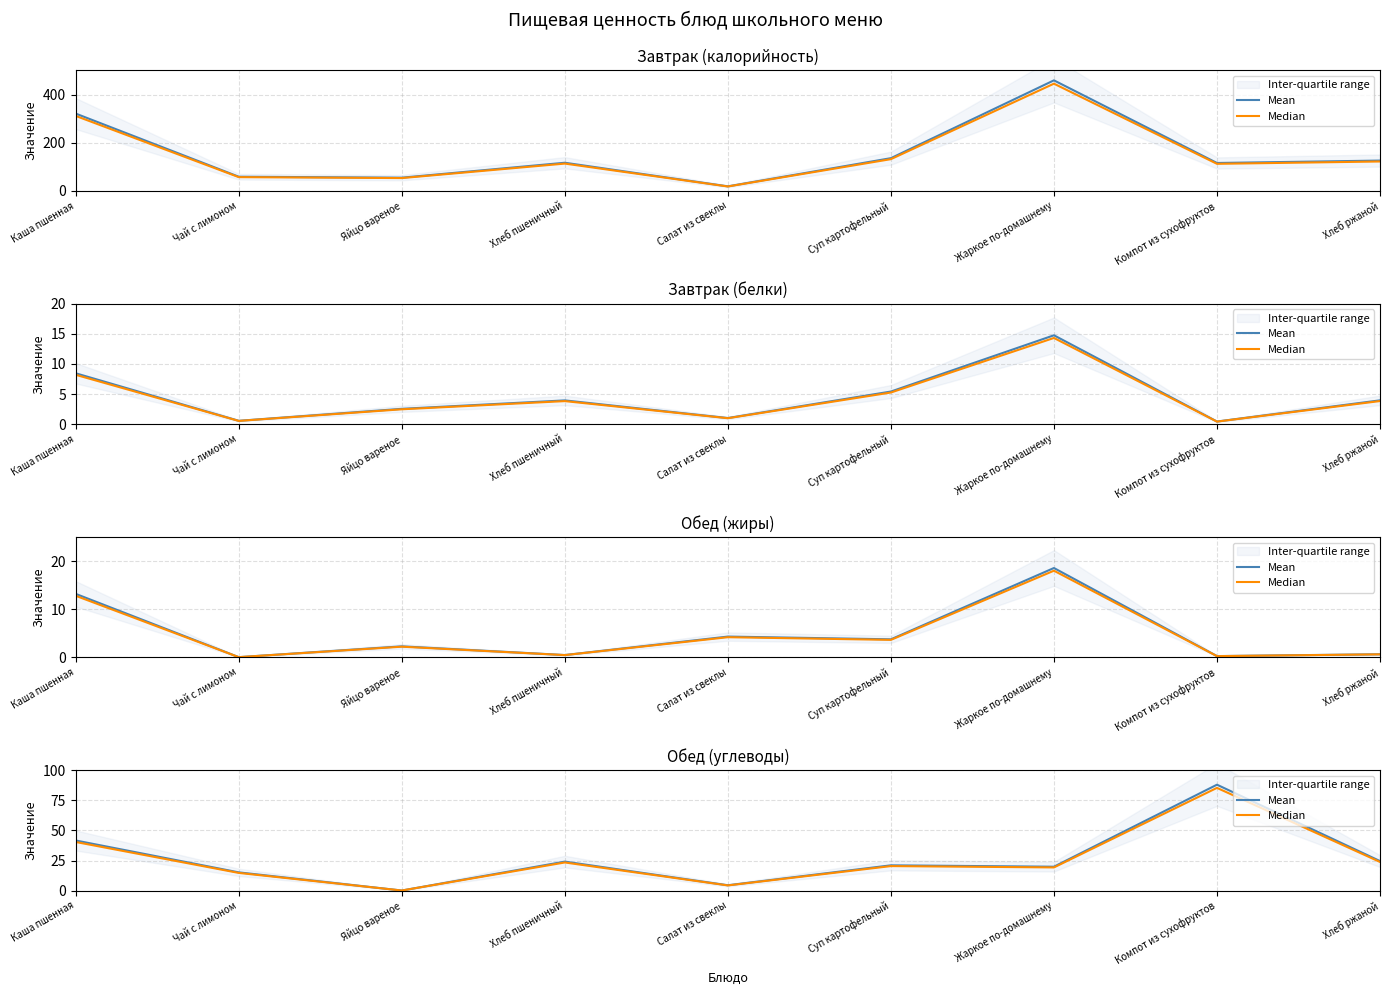

Which category has the lowest value in the Mean series?

Яйцо вареное